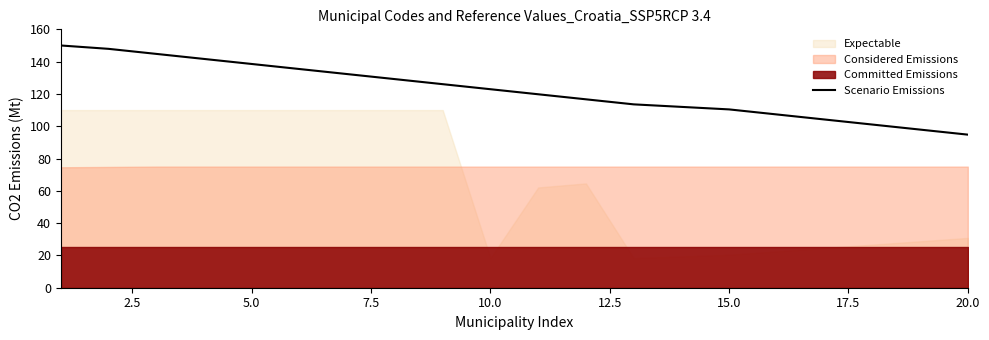

The value of Scenario Emissions at 15.0 is 193.9. True or false?

False